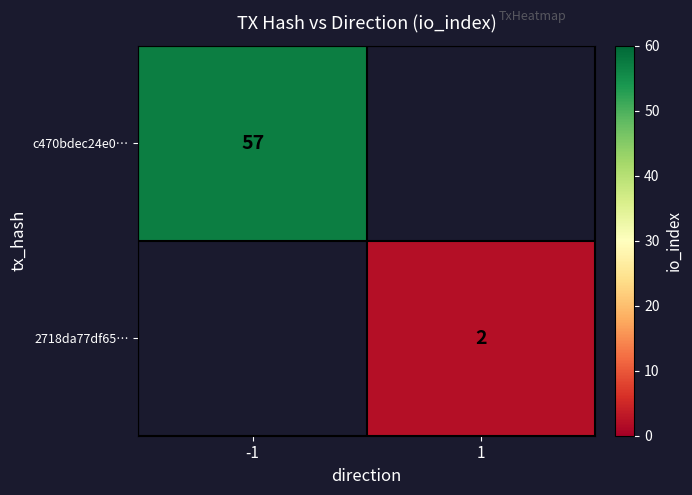

True or false: c470bdec24e0… has a value of 36 at -1.

False